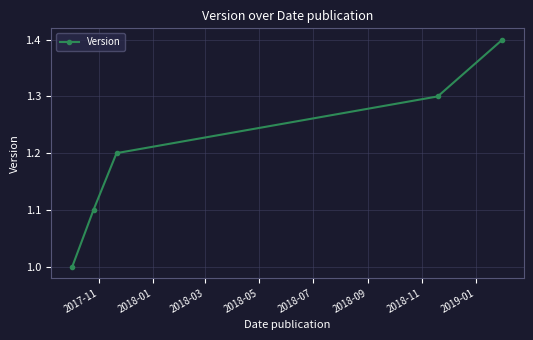

What is the difference between the maximum and minimum values?

0.4